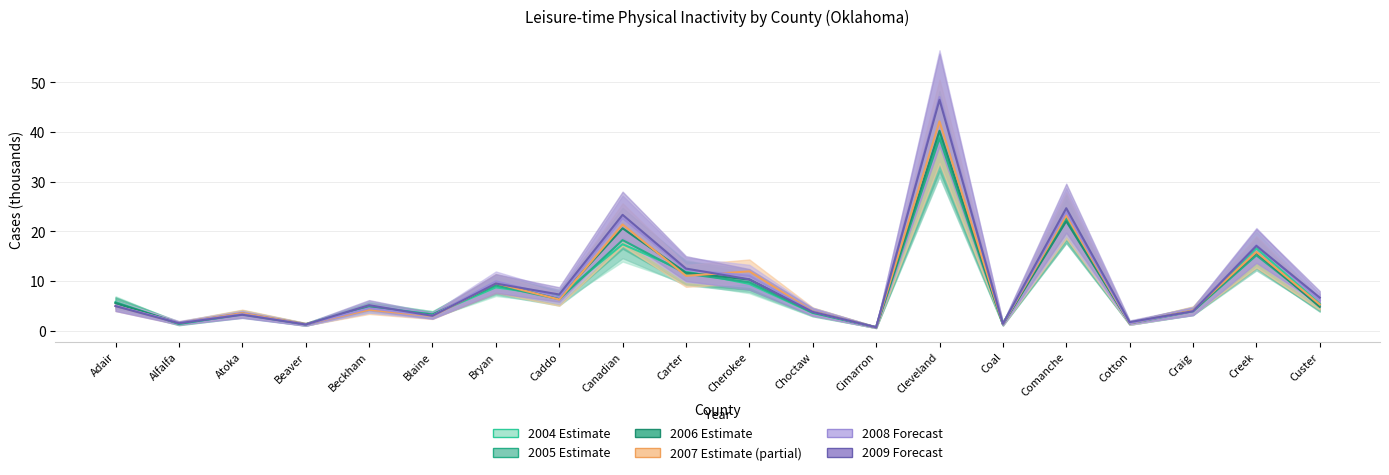

Which series has the widest spread of values?

2008